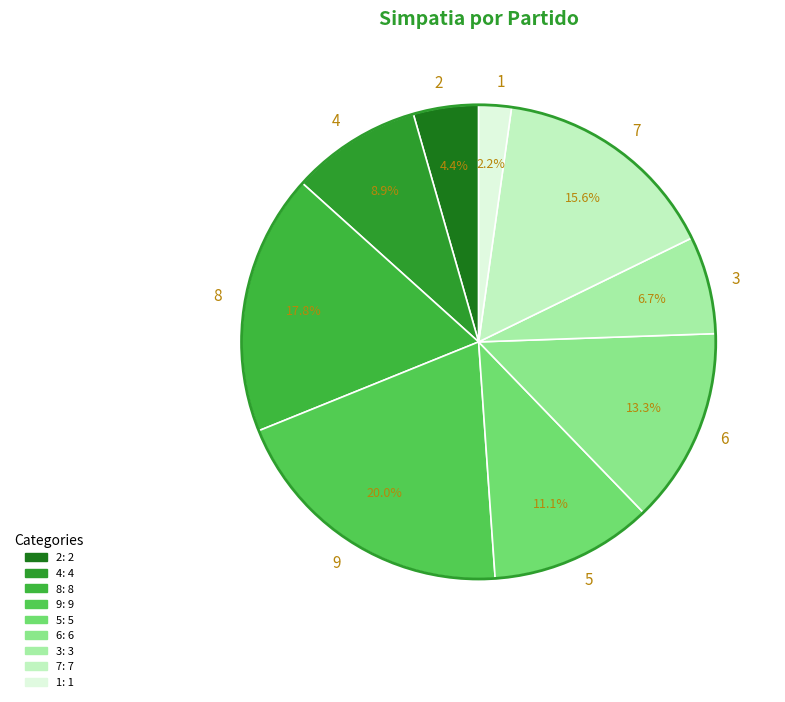

To the nearest percent, what is the average slice percentage?

11%